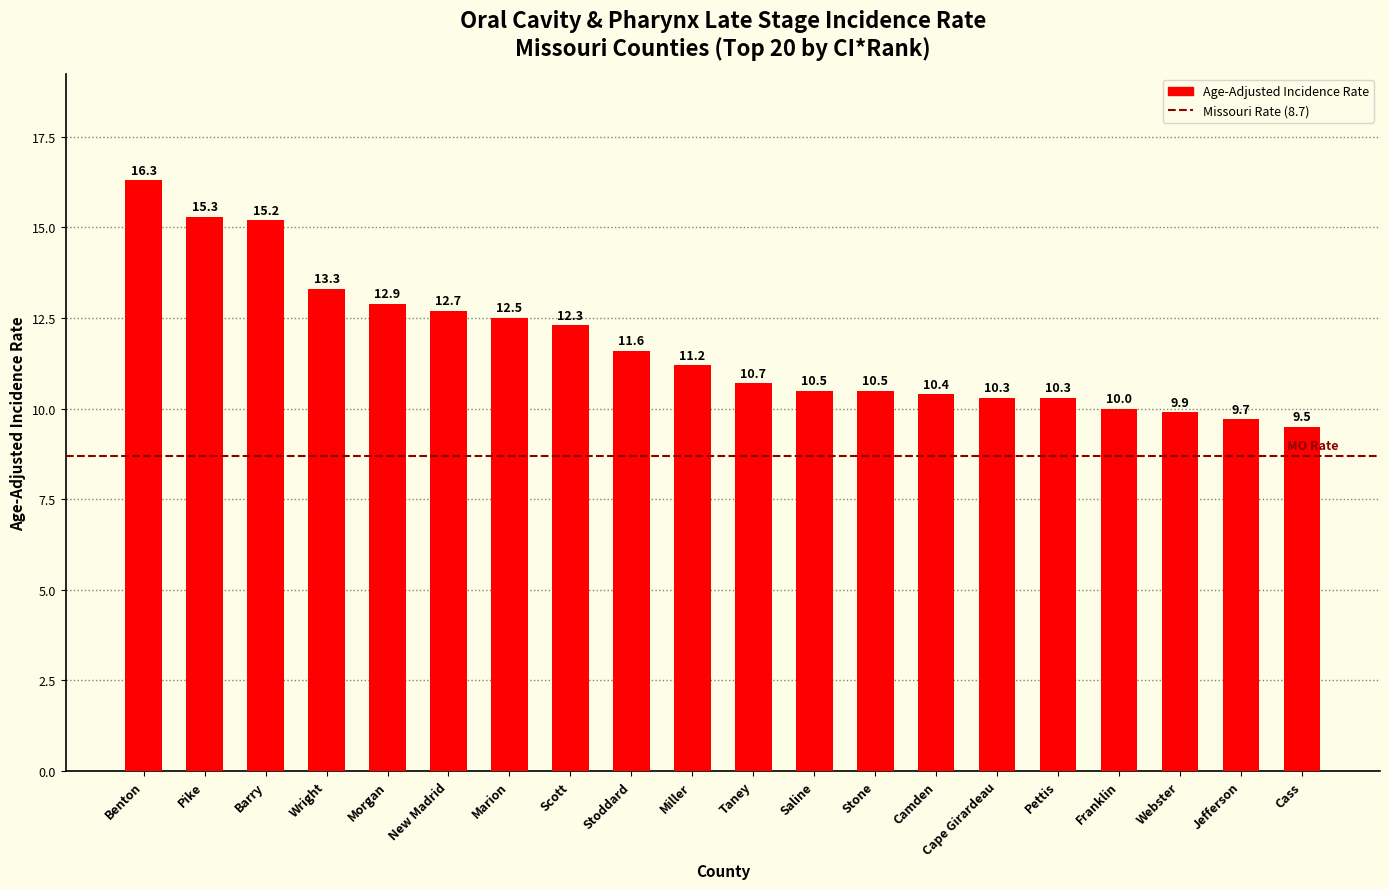

Reading right to left, transcribe all the data shown in this chart.

Cass=9.5	Jefferson=9.7	Webster=9.9	Franklin=10.0	Pettis=10.3	Cape Girardeau=10.3	Camden=10.4	Stone=10.5	Saline=10.5	Taney=10.7	Miller=11.2	Stoddard=11.6	Scott=12.3	Marion=12.5	New Madrid=12.7	Morgan=12.9	Wright=13.3	Barry=15.2	Pike=15.3	Benton=16.3